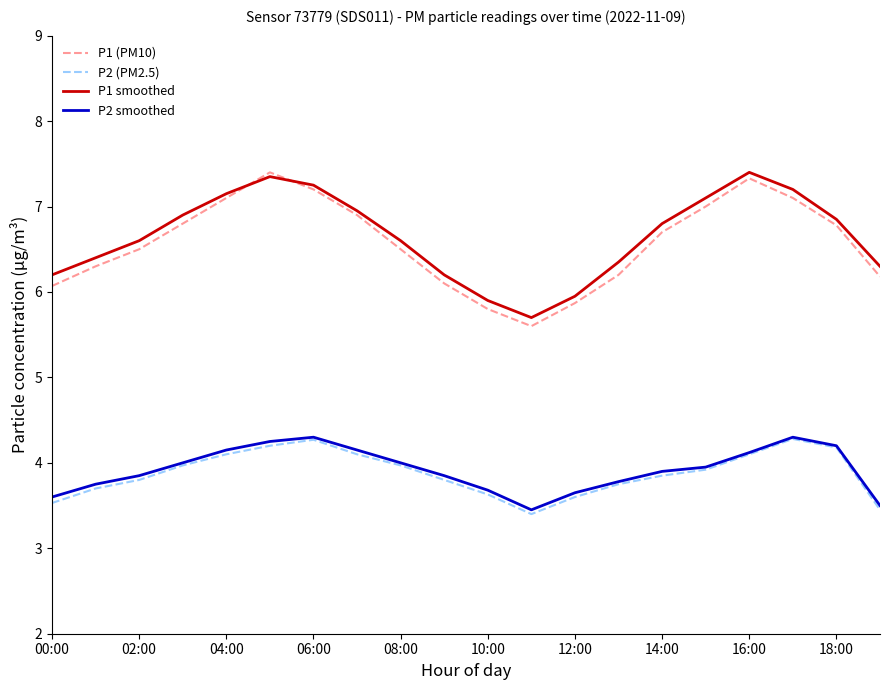

What are all the series names shown in the legend?

P1 (PM10), P2 (PM2.5), P1 smoothed, P2 smoothed